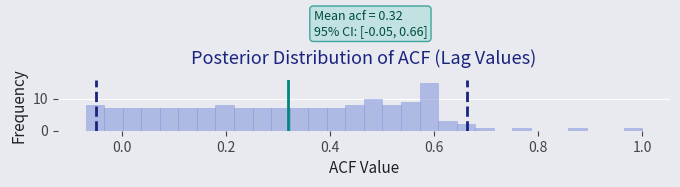

Read against the x-axis, roughly where is the centre of the tallest bar?

0.58